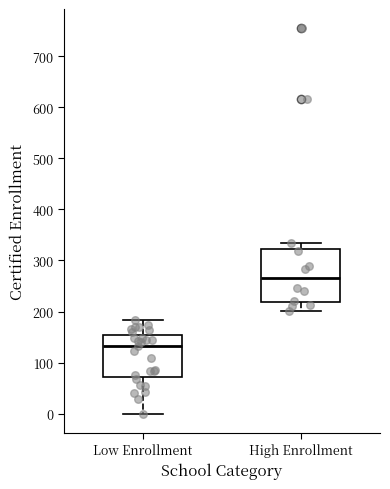

Which box is the tallest, from its lower edge to its upper edge?

High Enrollment